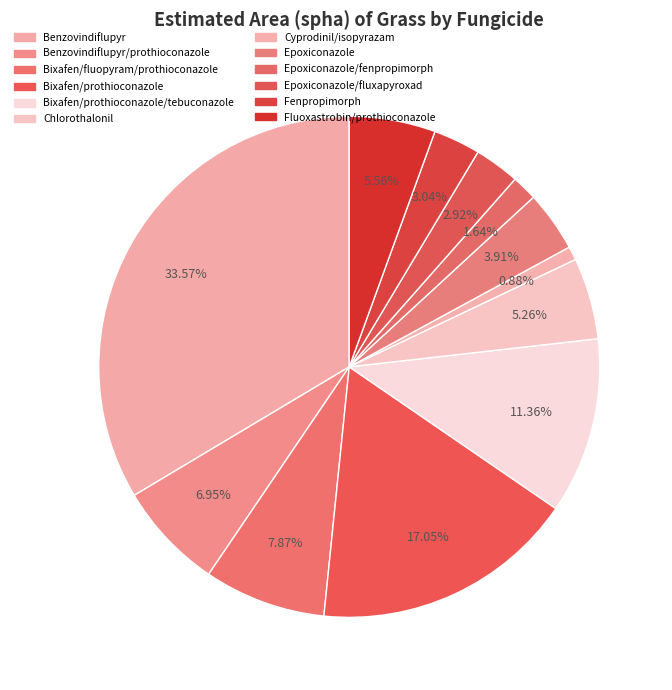

Is there any slice that represents more than half of the pie?

No